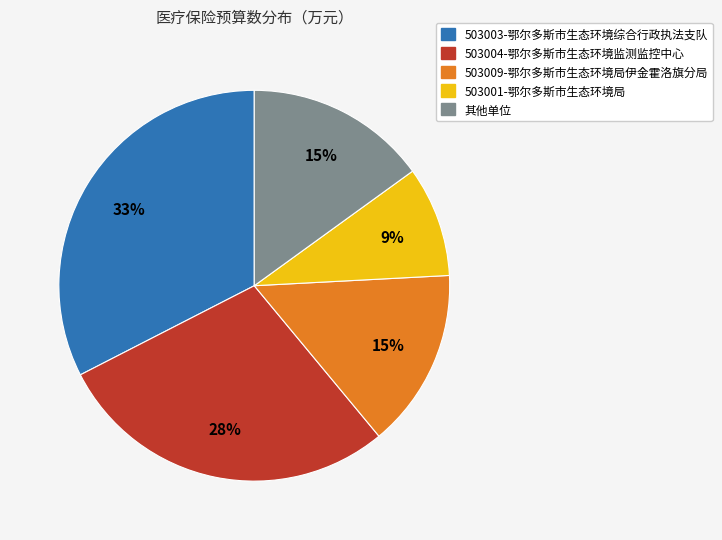

Is there a majority slice in this chart?

No